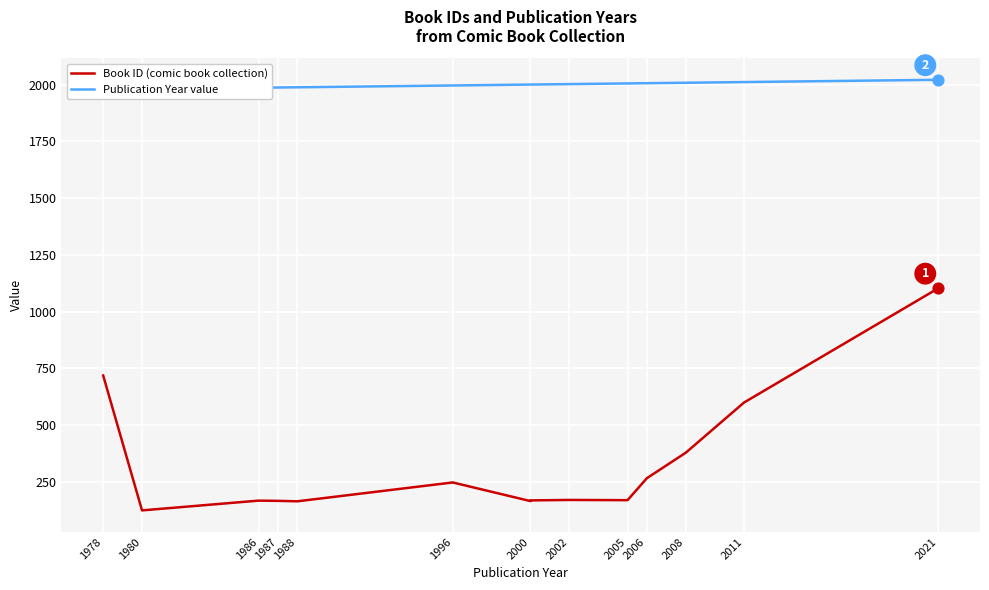

Is the value of Publication Year value at 2000 greater than the value of Book ID (comic book collection) at 1988?

Yes